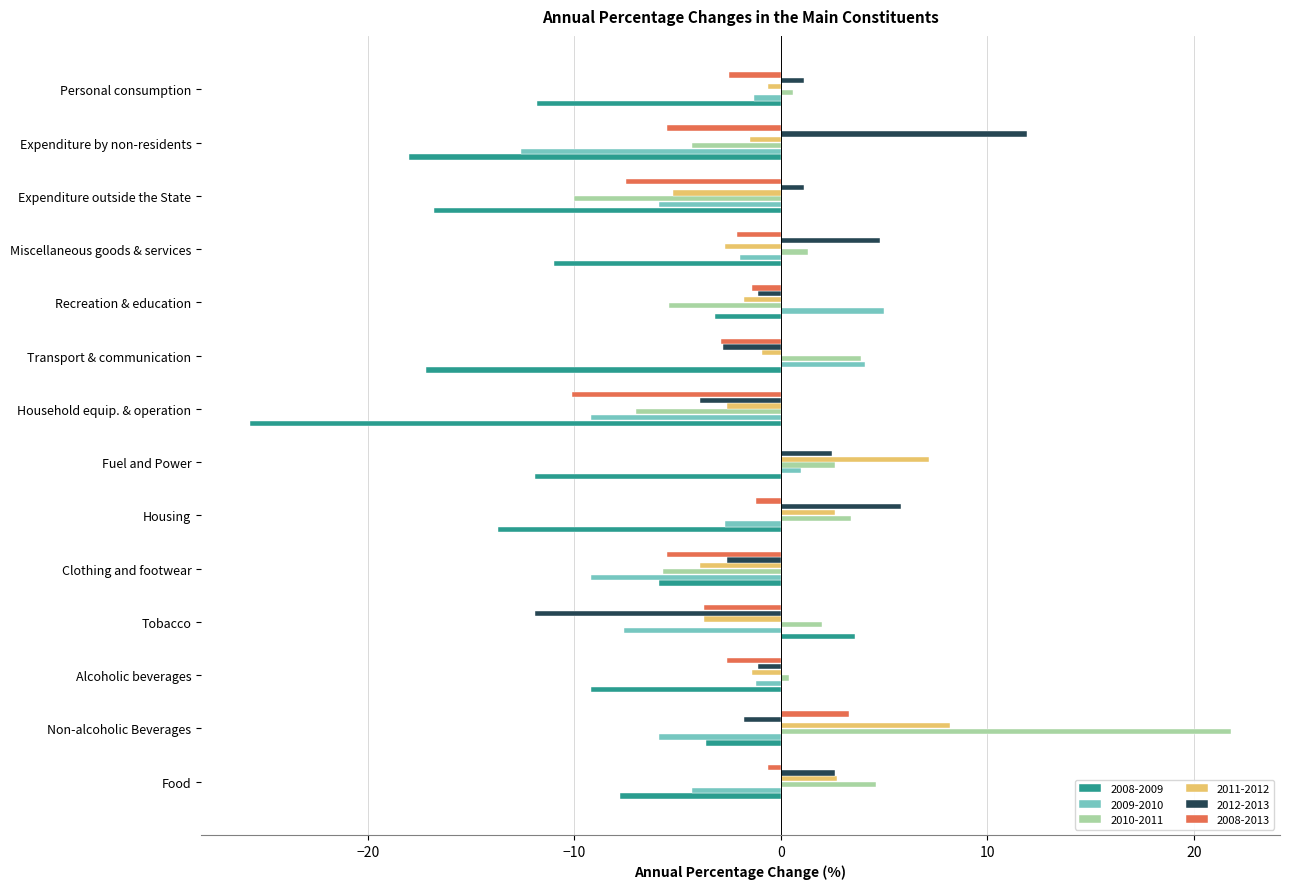

What is the greatest value displayed?

21.8